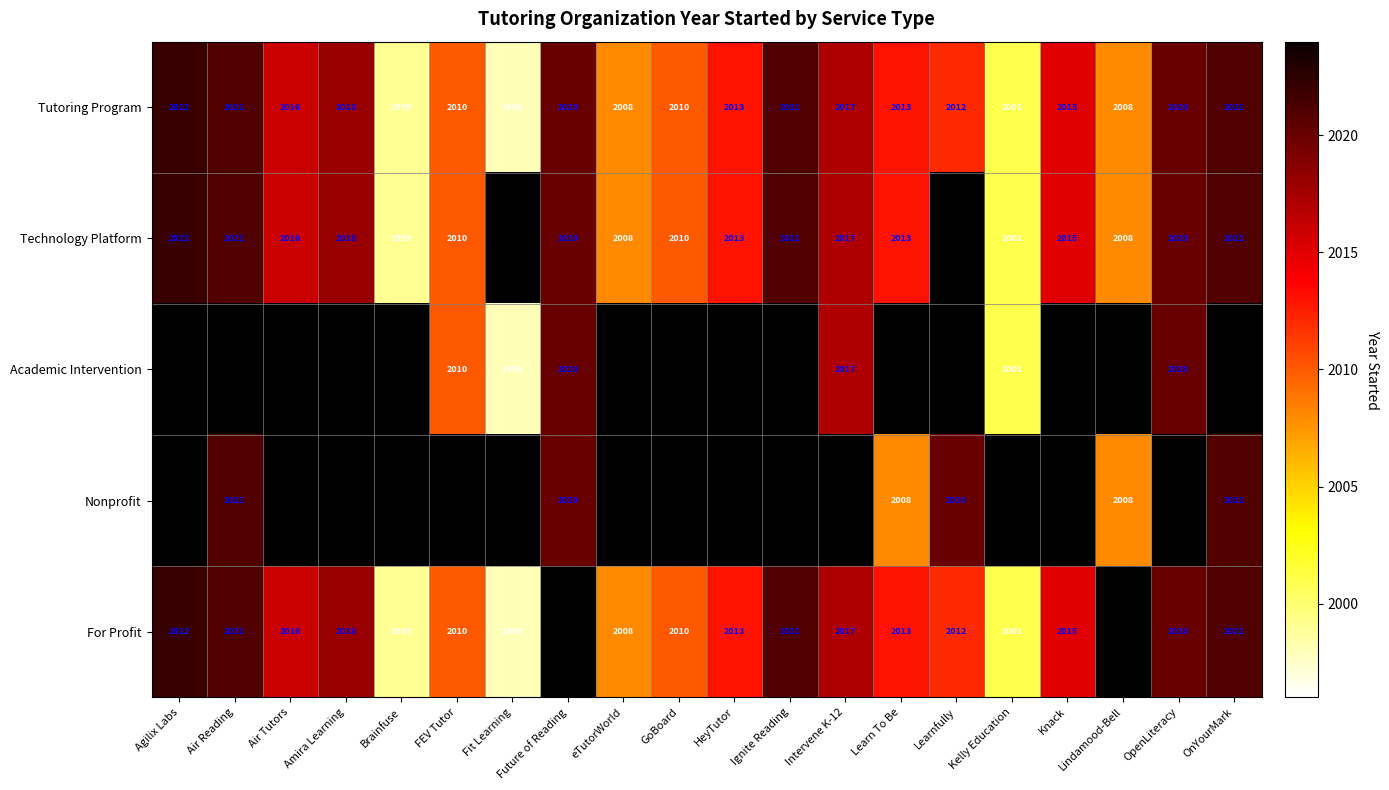

What is the sum of the For Profit values at eTutorWorld and Air Tutors?

4024